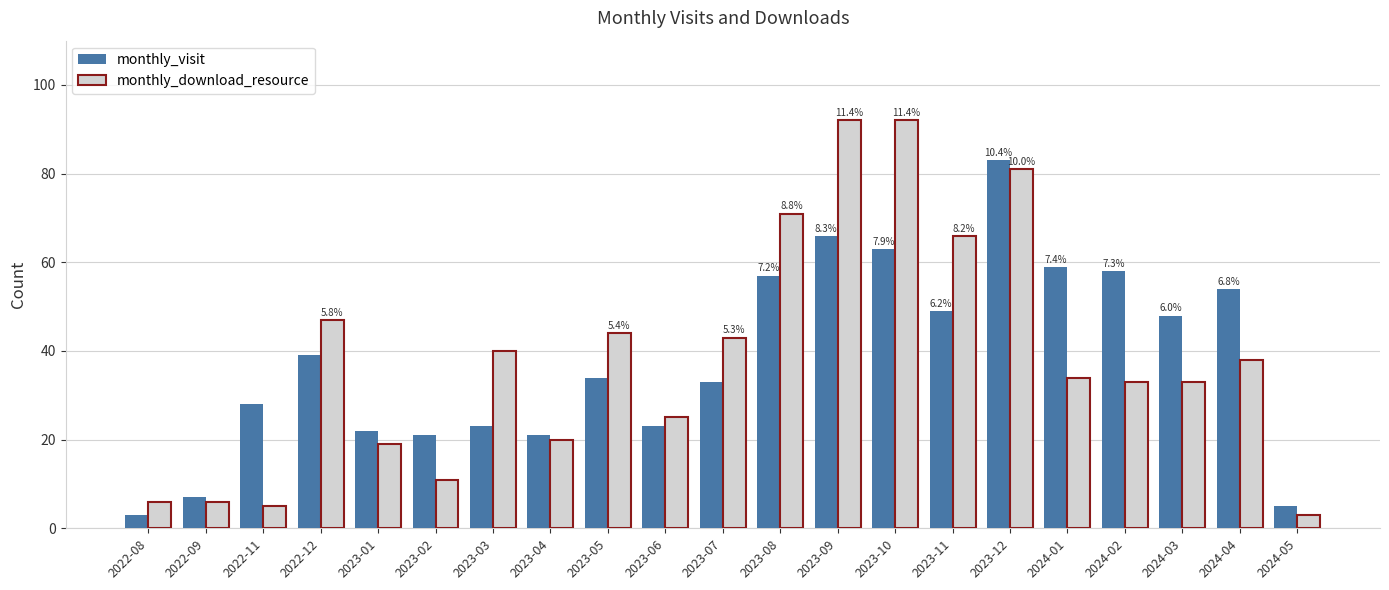

What value does the monthly_visit series have at 2024-04, to the nearest 5?

55